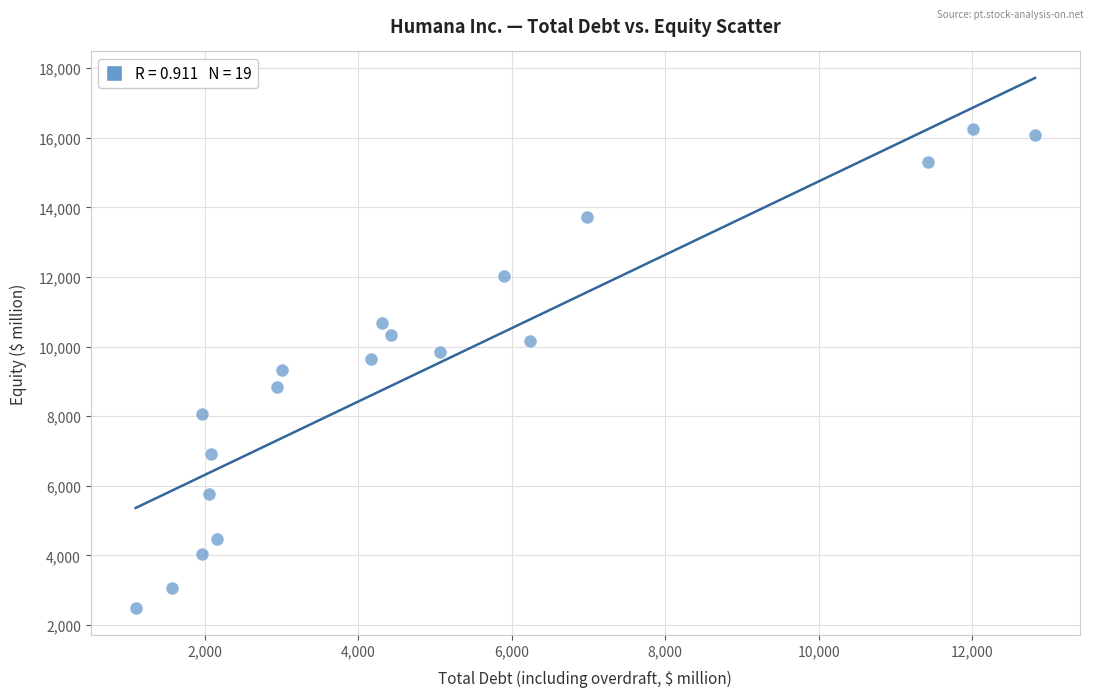

What is the range of X values (max minus min)?

11725